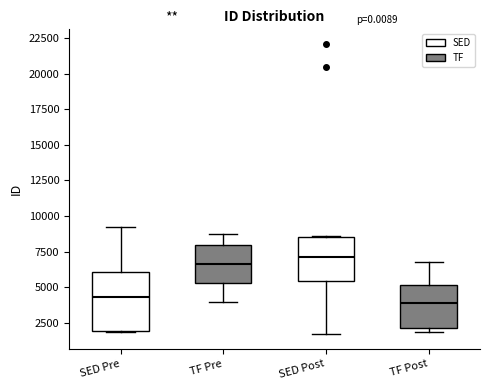

Reading left to right, transcribe this box plot: for each box, give where its median line is, the range the box spans, and where its two whiskers end, as read against the y-axis. The values are not printed on the chart, so give them approximately, as read against the axis.

SED Pre: median 4500, box 2000 to 6000, whiskers 2000 to 9000
TF Pre: median 6500, box 5500 to 8000, whiskers 4000 to 8500
SED Post: median 7000, box 5500 to 8500, whiskers 1500 to 8500
TF Post: median 4000, box 2000 to 5000, whiskers 2000 (just below the box's lower edge) to 7000